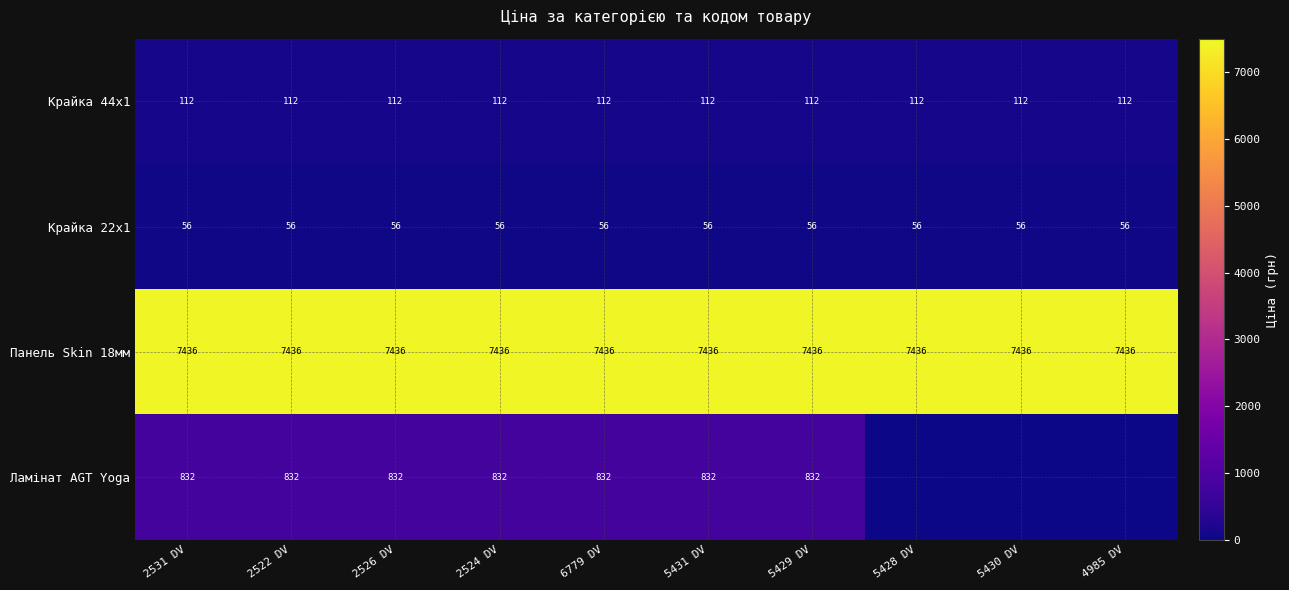

What is the average value of the Крайка 22x1 series?

56